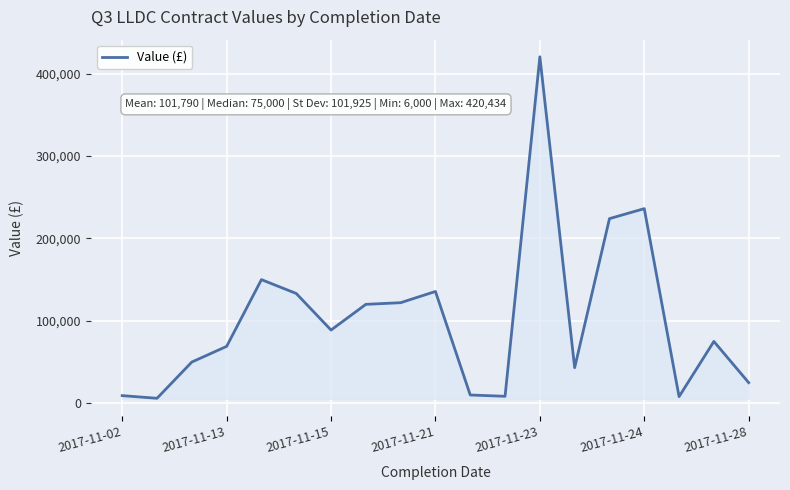

What is the maximum value shown in the chart?

420434.4